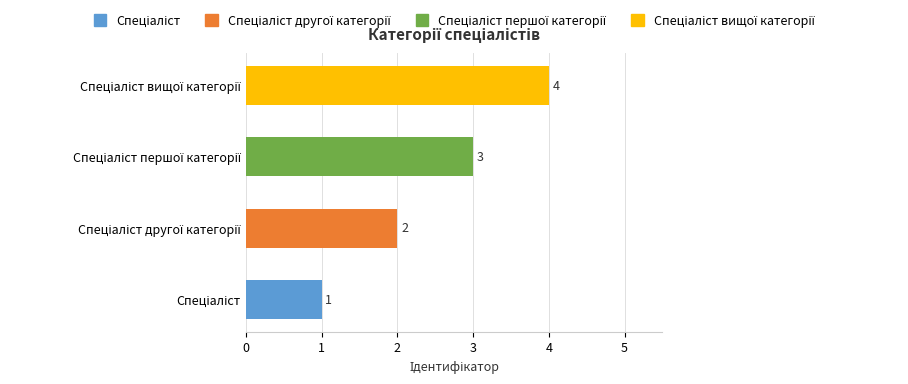

What is the sum of all values?

10